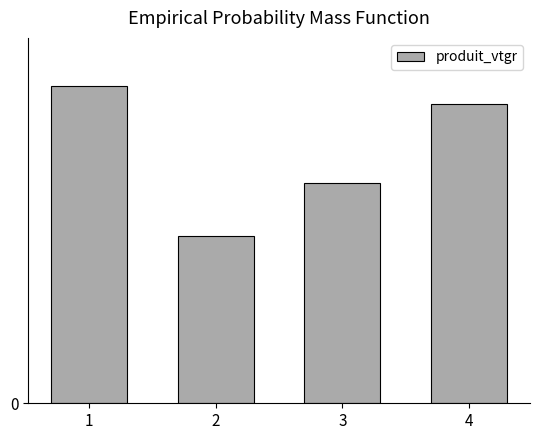

Where does the data first go above 23?

1